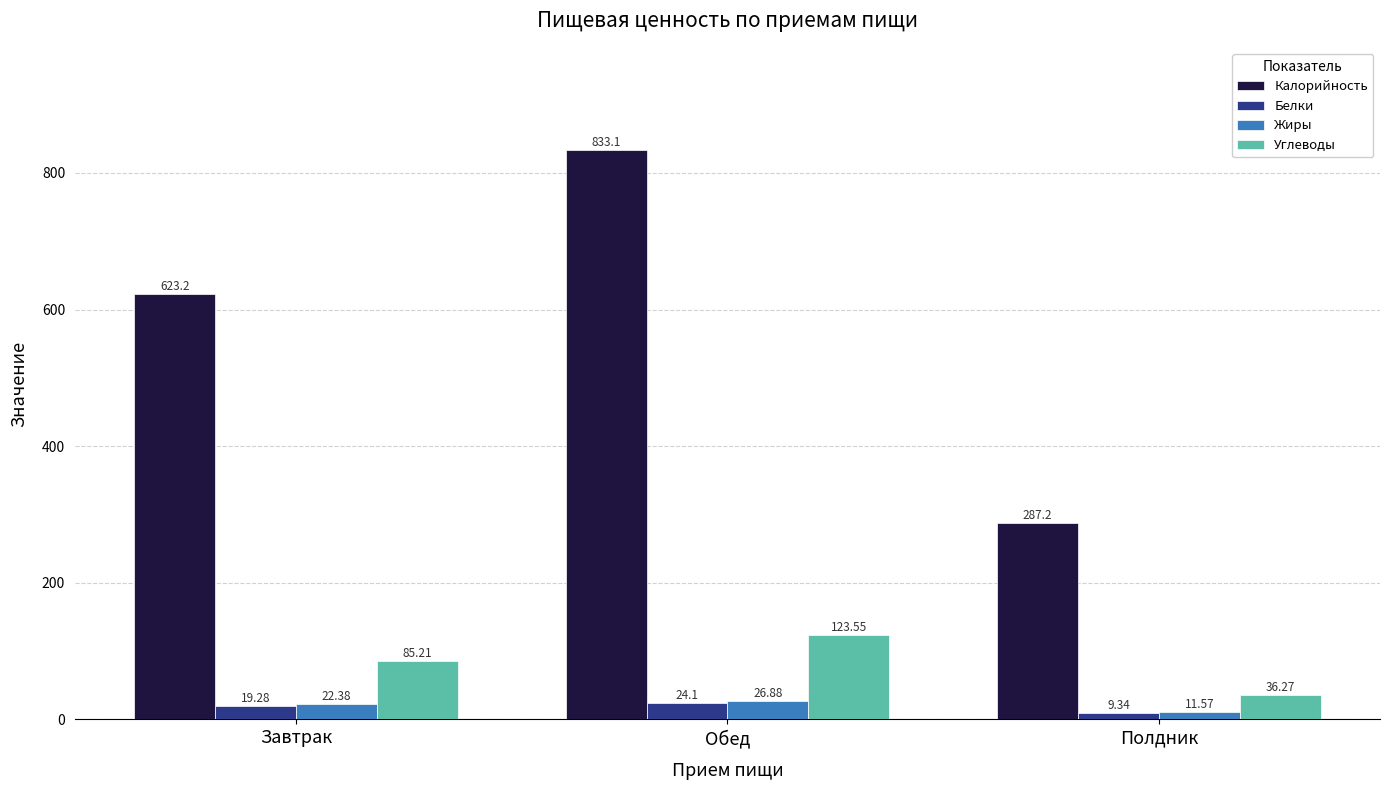

How many values in the Углеводы series are below 85?

1